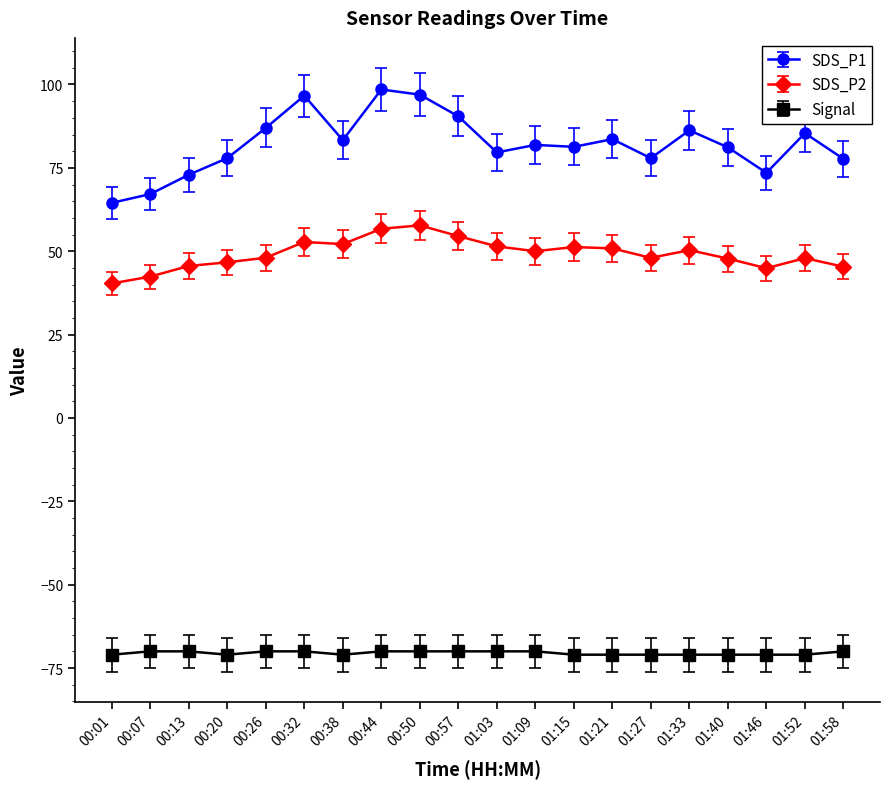

What is the label of the 13th point from the left?

01:15